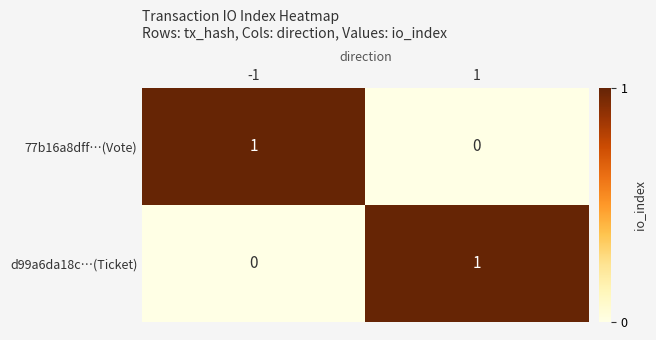

True or false: 77b16a8dff…(Vote) has a value of 0 at -1.

False